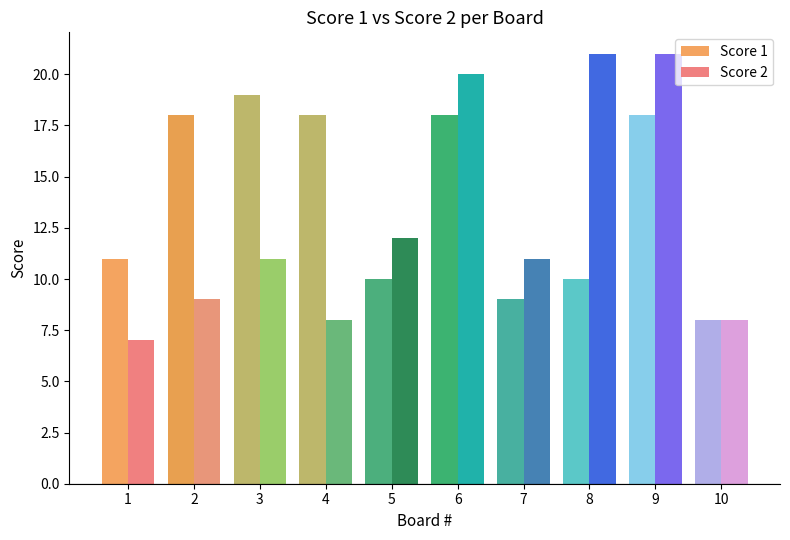

How many values in the Score 1 series are below 18?

5